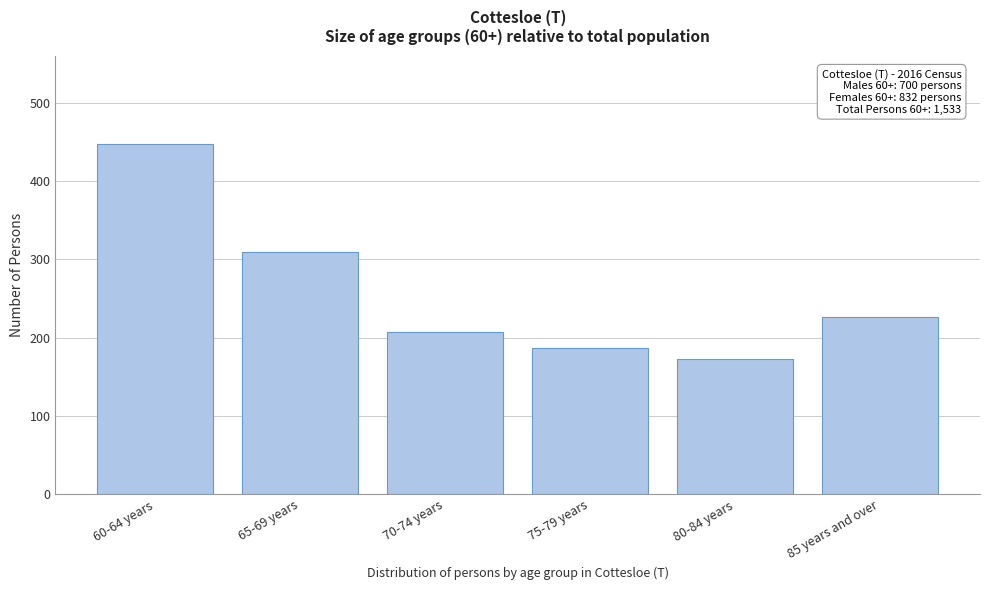

Reading left to right, what are all the values shown in this chart?

448	310	207	187	173	226